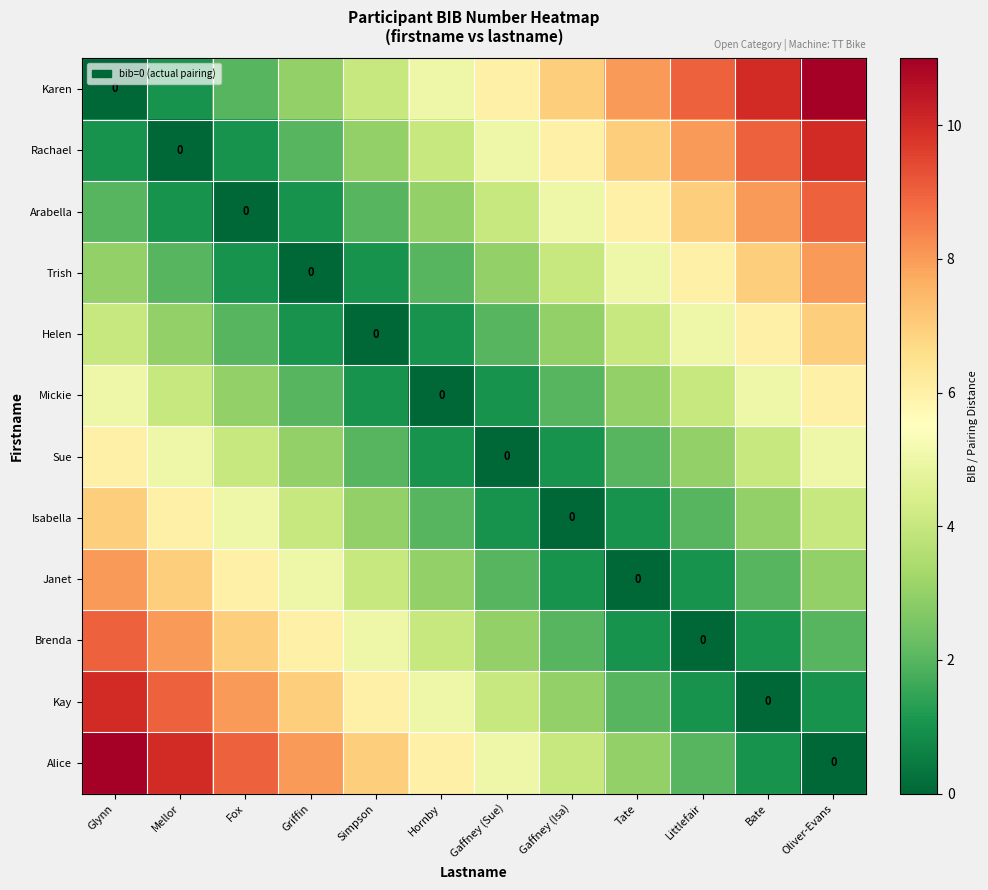

At which label does Trish reach its minimum?

Griffin